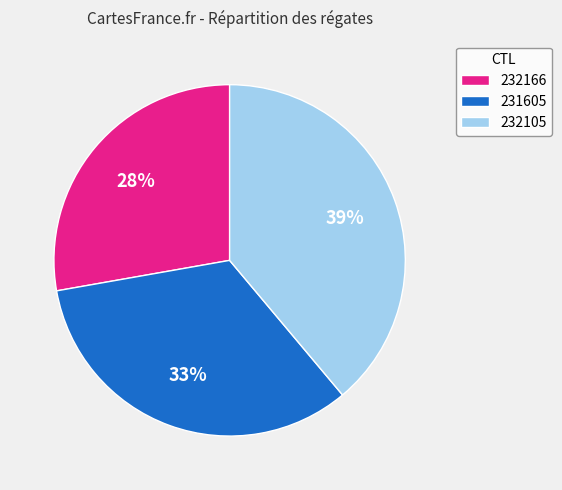

Is it true that 232166 is 39% of the pie?

False